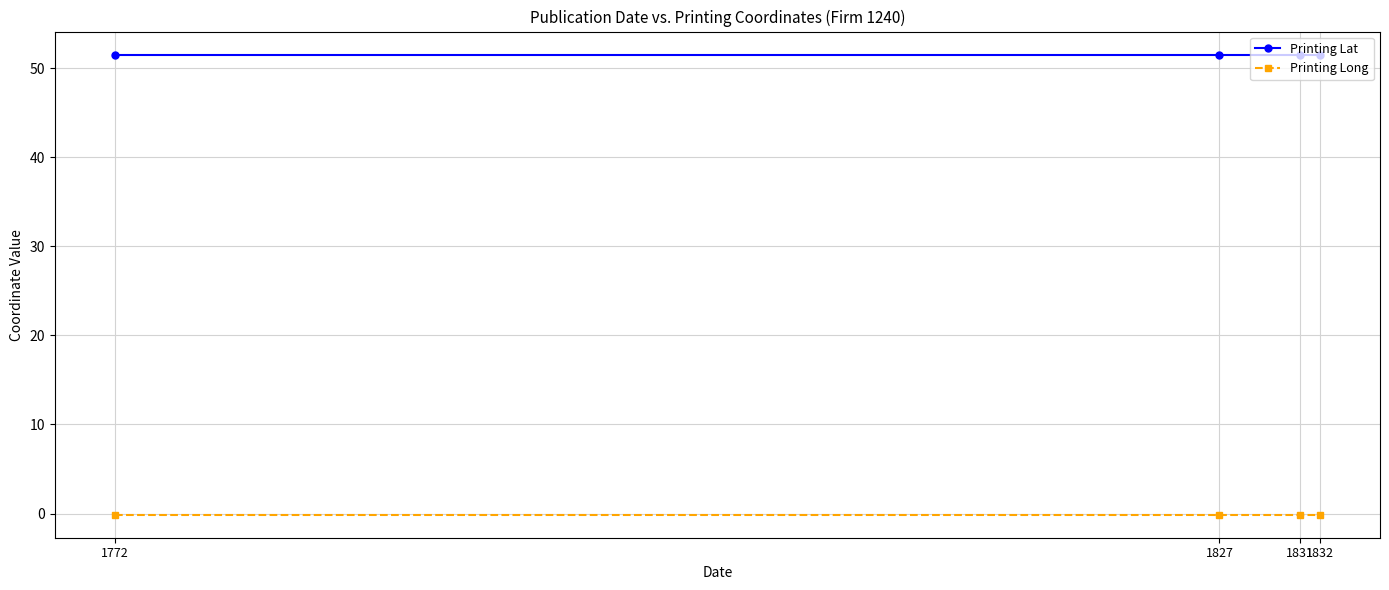

Read the Printing Lat value at 1831.

51.5